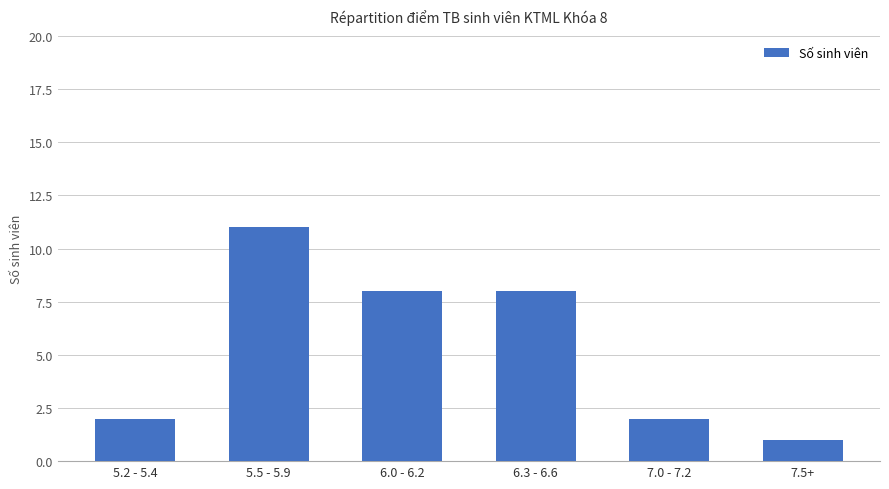

How many bars are there in total?

6